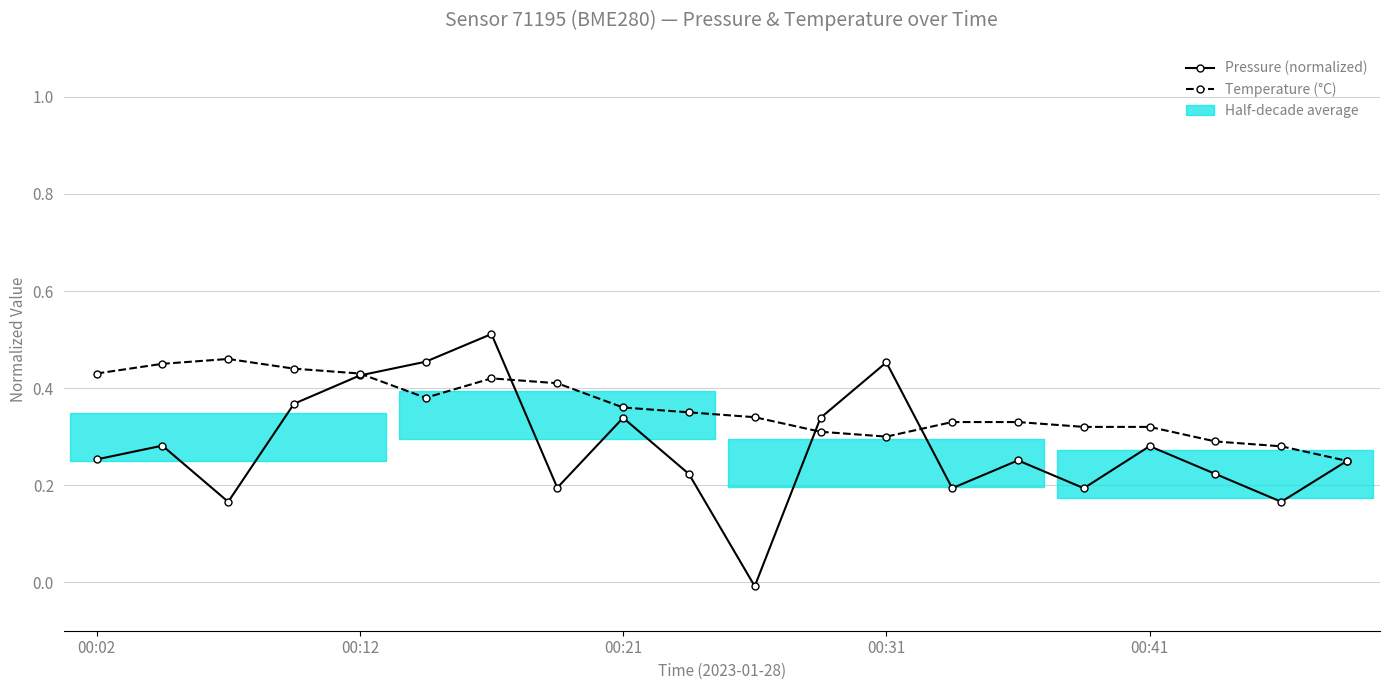

Rank the series by their maximum value, from highest to lowest.

Pressure (normalized), Temperature (°C)